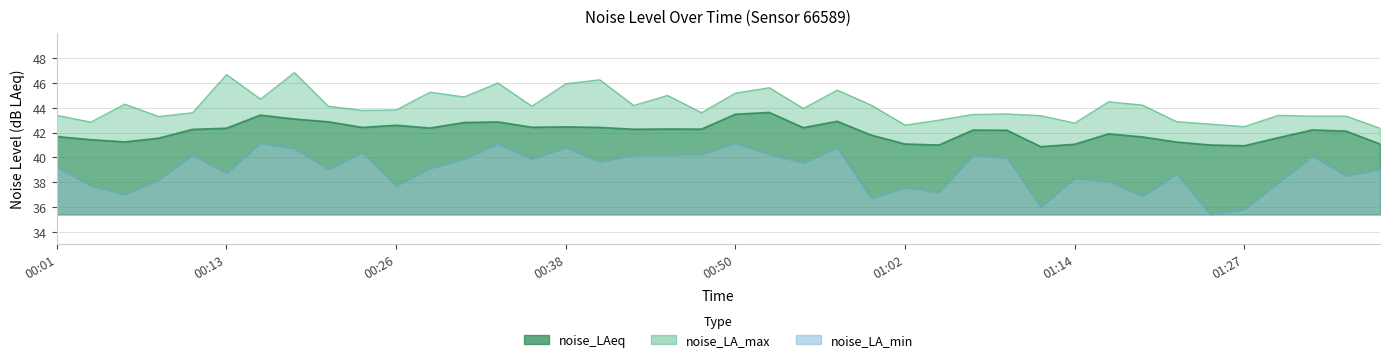

List the series in order of their overall mean, highest first.

noise_LA_max, noise_LAeq, noise_LA_min